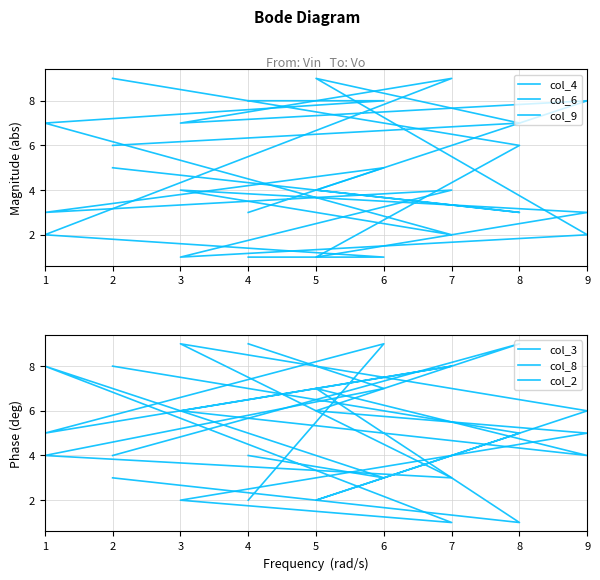

True or false: col_8 and col_3 intersect in this chart.

True